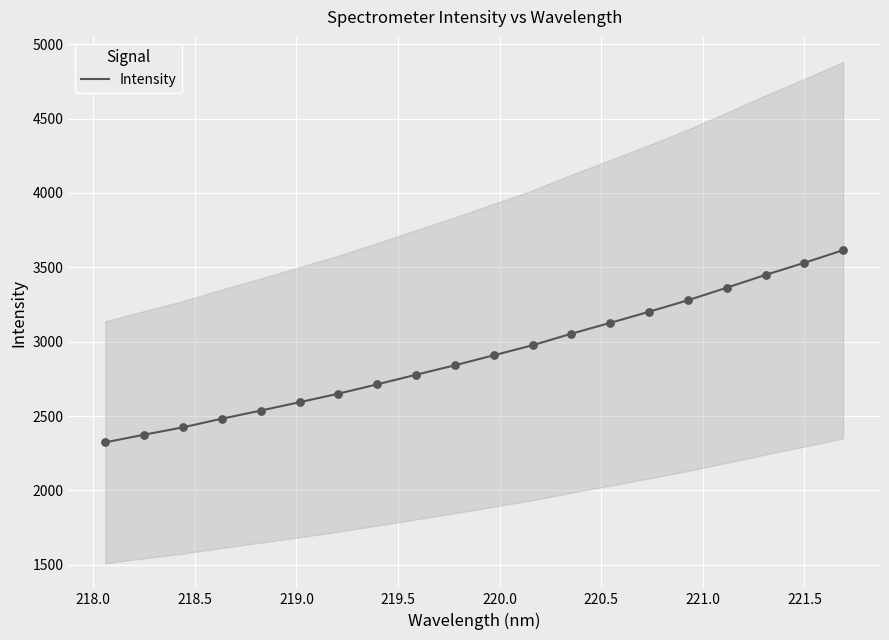

What is the maximum value for Intensity?

3615.0